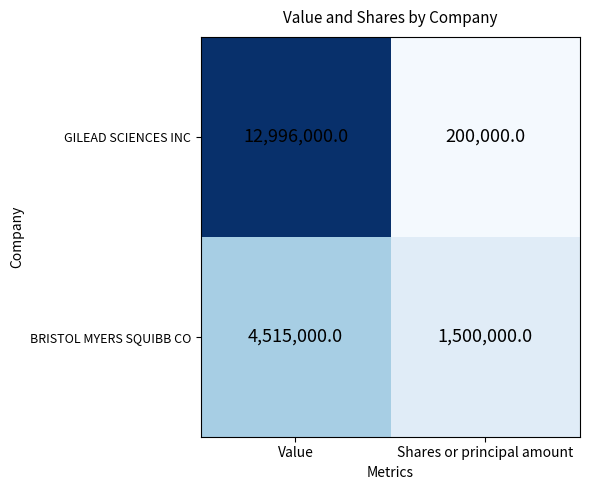

Reading left to right, extract all data points from this chart.

GILEAD SCIENCES INC: 12996000	200000
BRISTOL MYERS SQUIBB CO: 4515000	1500000